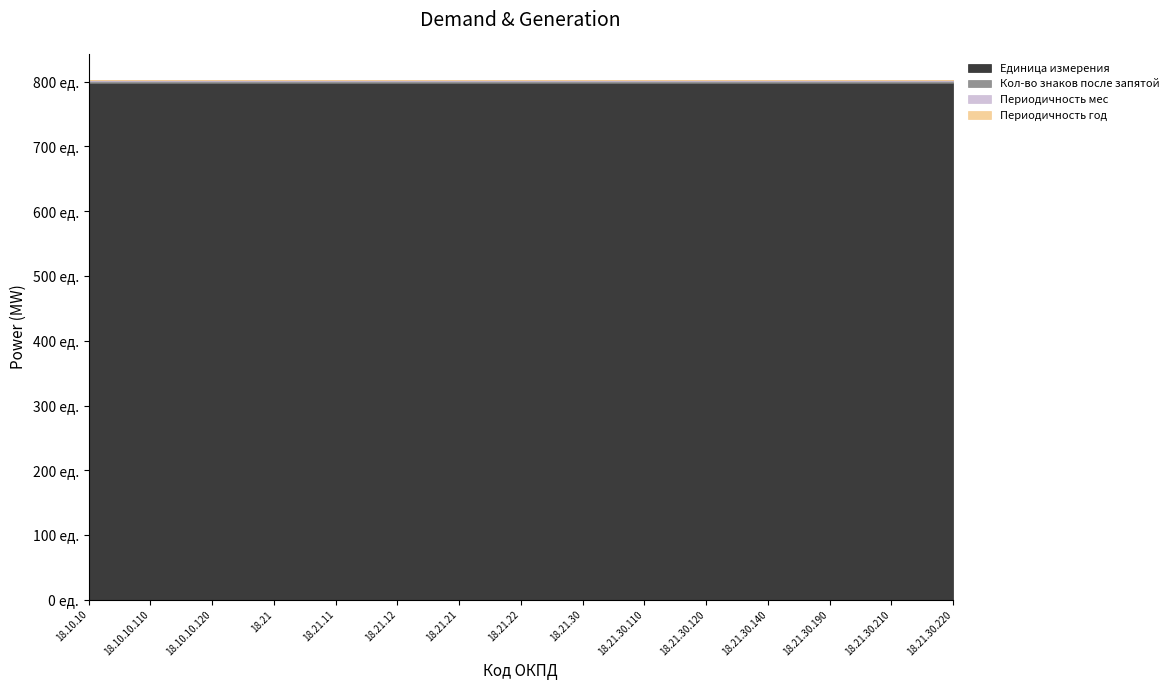

Is the value of Кол-во знаков после запятой at 18.21.30 greater than the value of Единица измерения at 18.10.10.120?

No